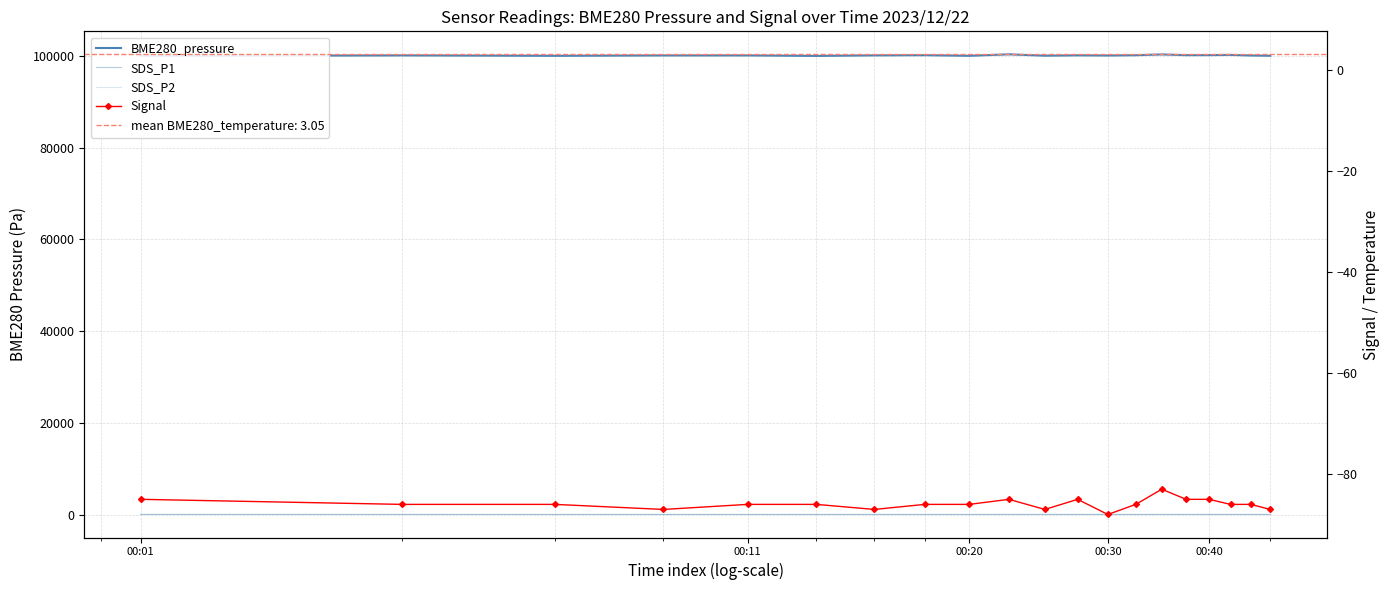

What is the average value of the SDS_P2 series?

2.9